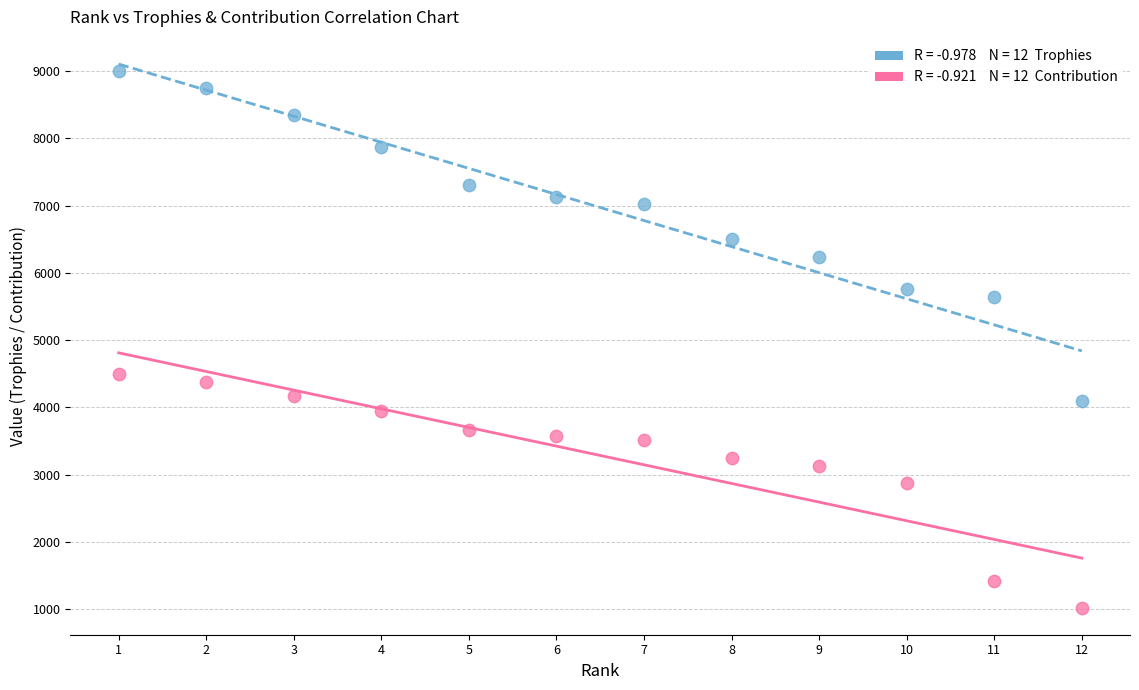

Across all series, what Y value is closest to 5010?

4500